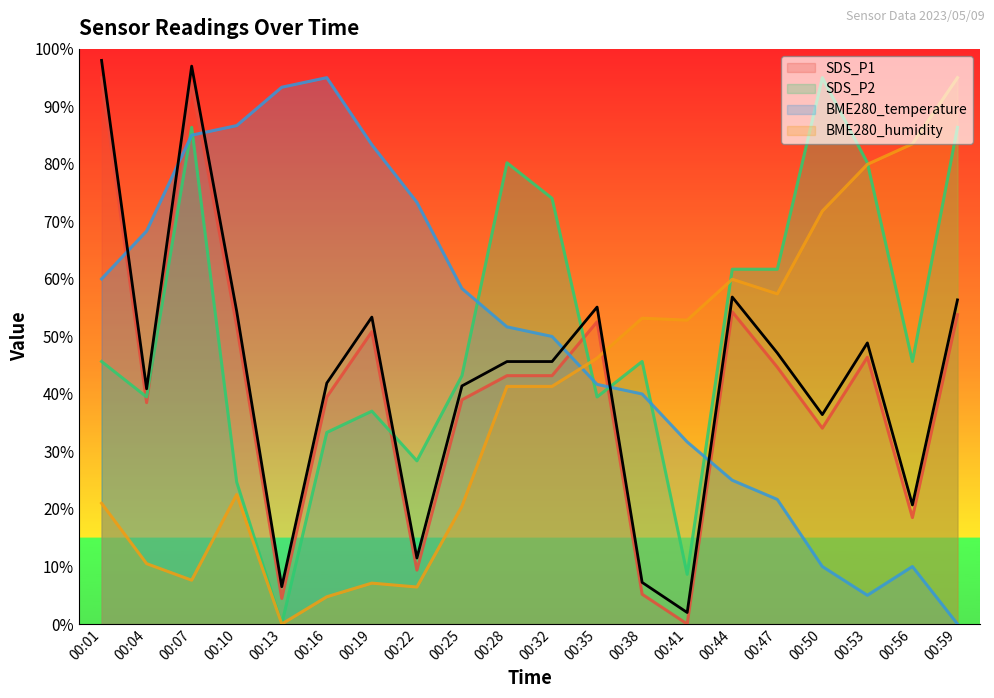

Where do SDS_P2 and BME280_temperature first cross each other?

00:04 and 00:07